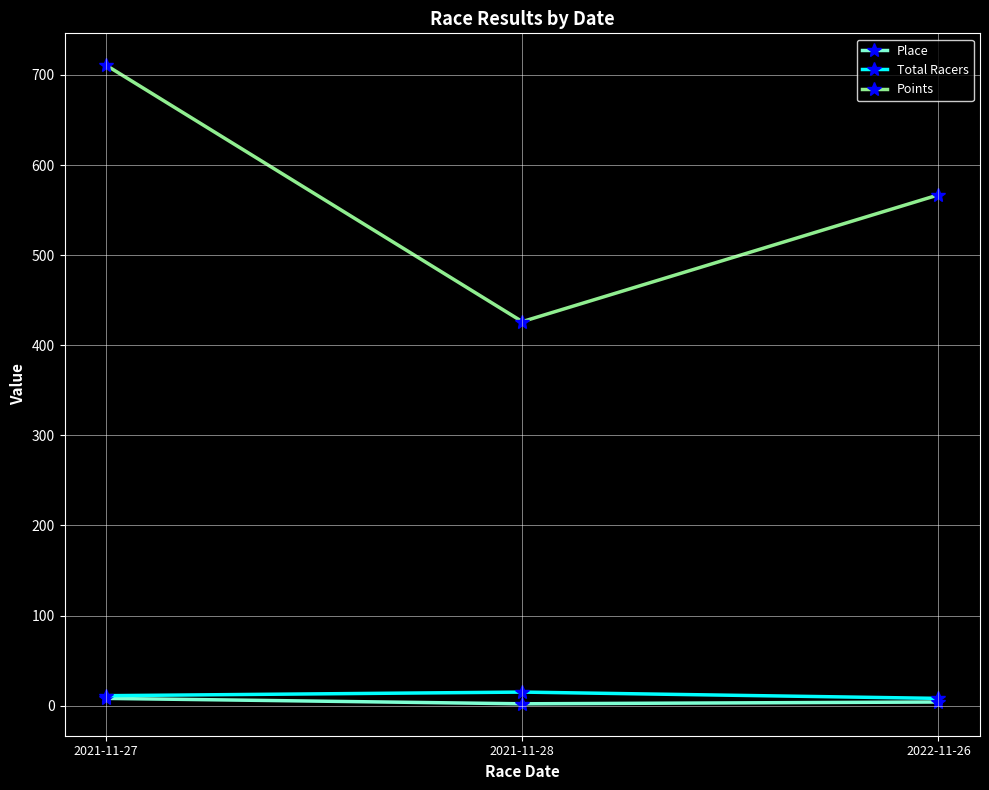

At which label is Total Racers closest to 11?

2021-11-27